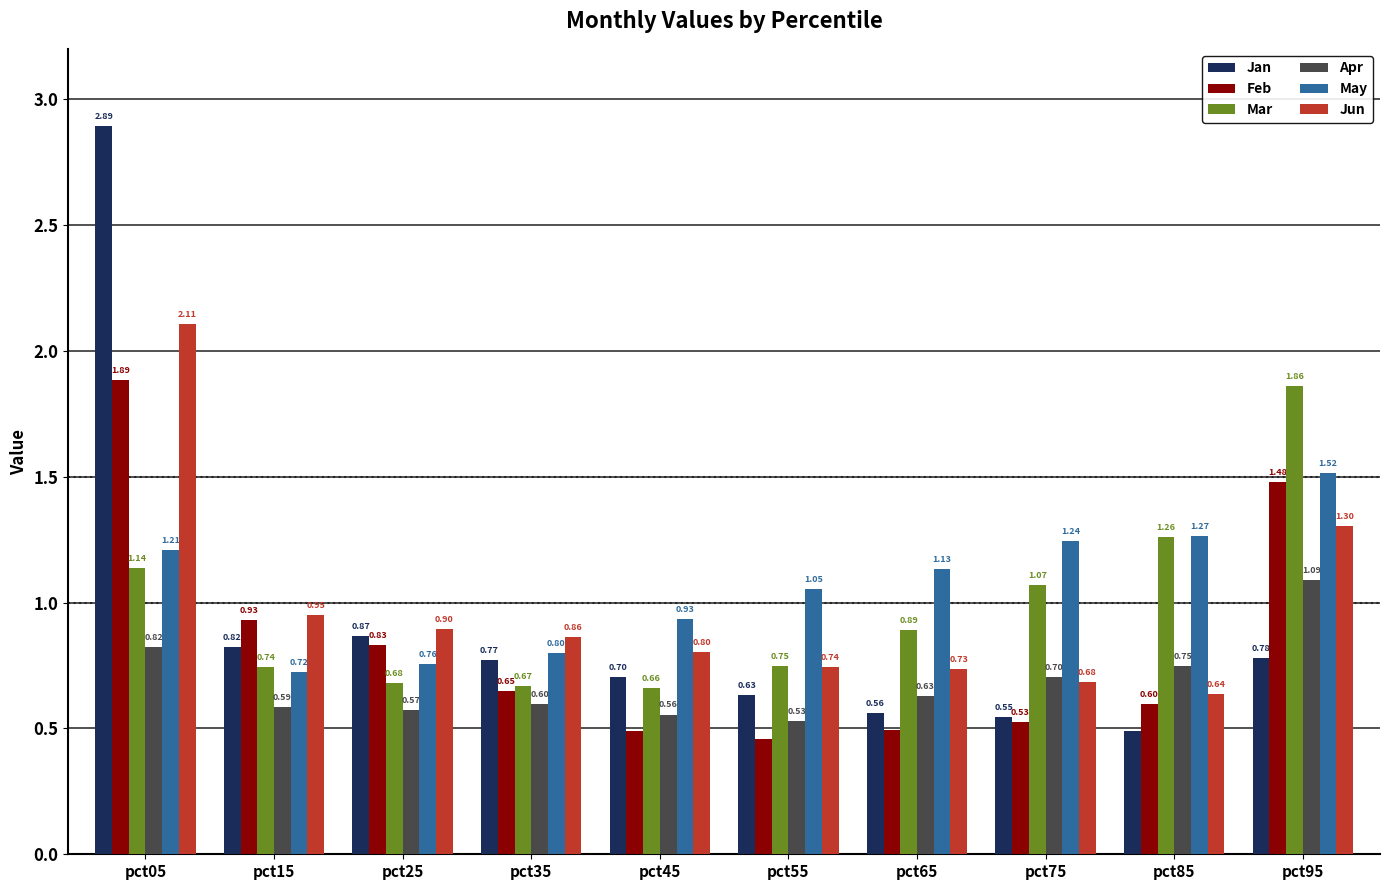

What is the difference between the highest and lowest values at pct15?

0.4